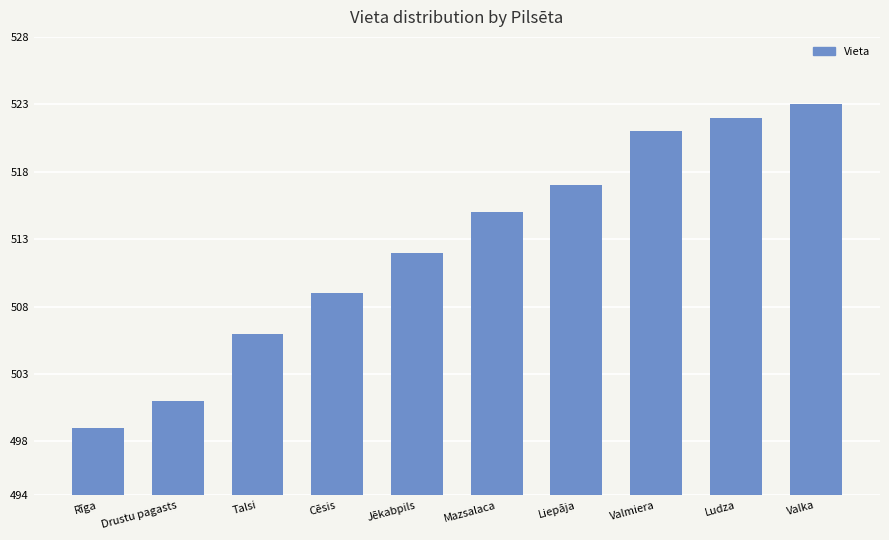

At which label is the value closest to 511?

Jēkabpils